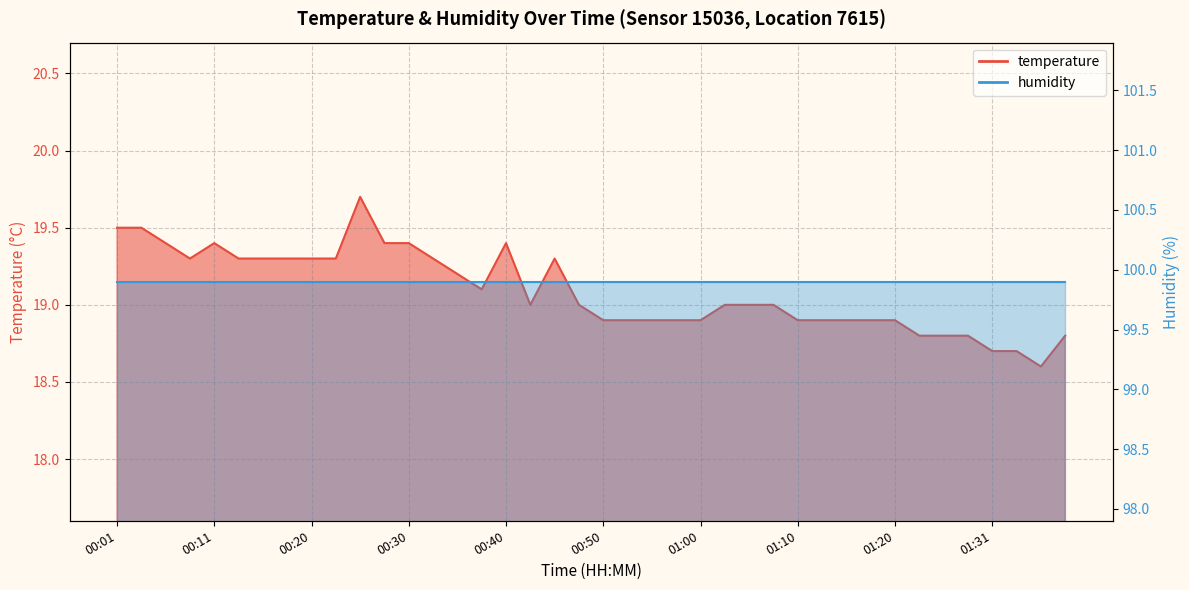

How many data points are less than 19?

17